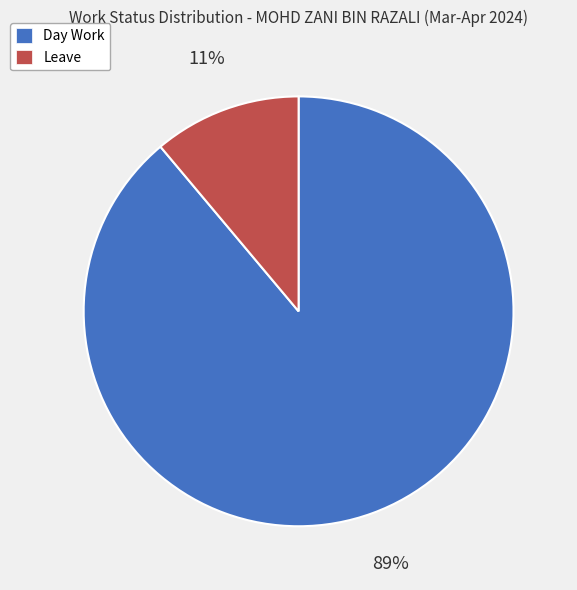

Do Leave and Day Work together represent more than half of the pie?

Yes